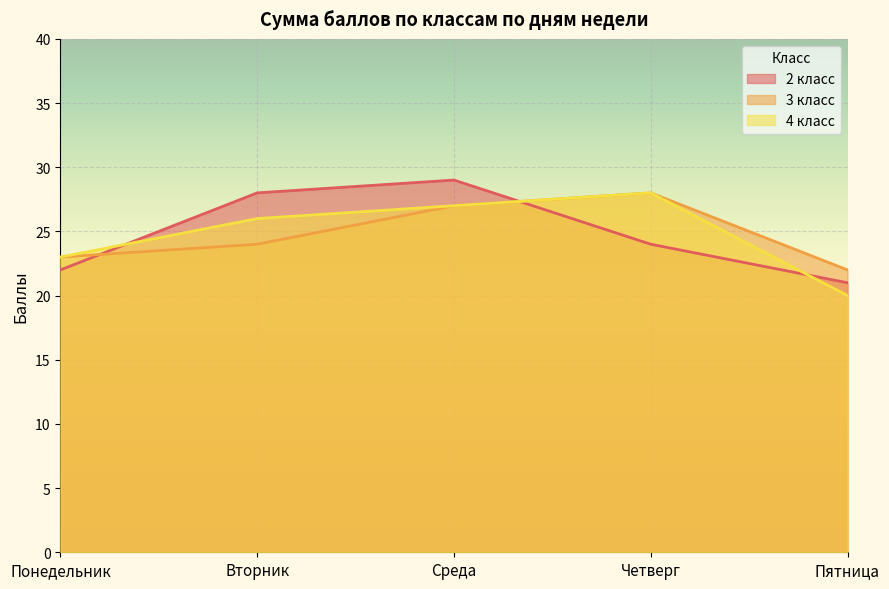

How many values in the 4 класс series are below 26?

2